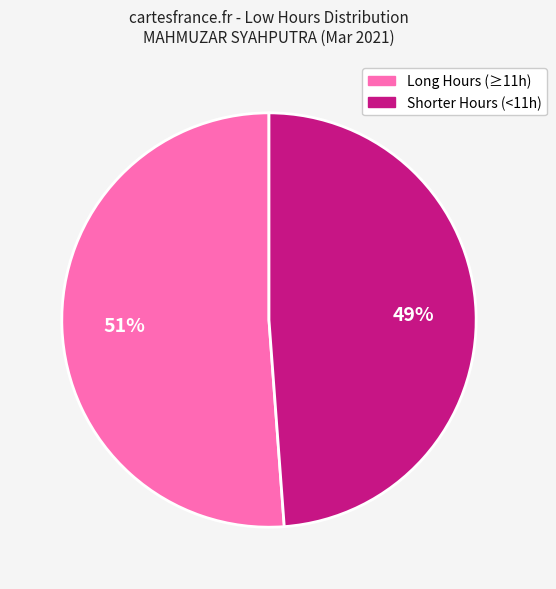

Does any single category account for the majority?

Yes